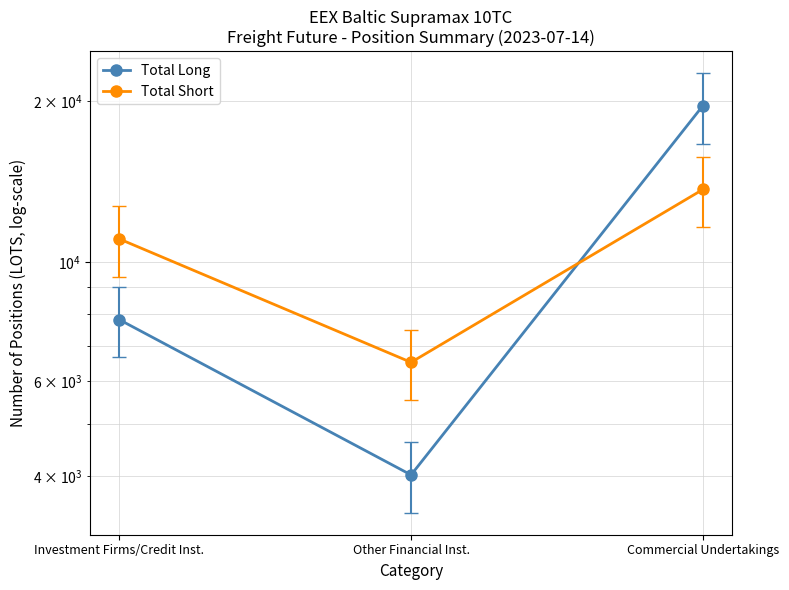

Is it true that Total Short equals 4878.8 at Commercial Undertakings?

False